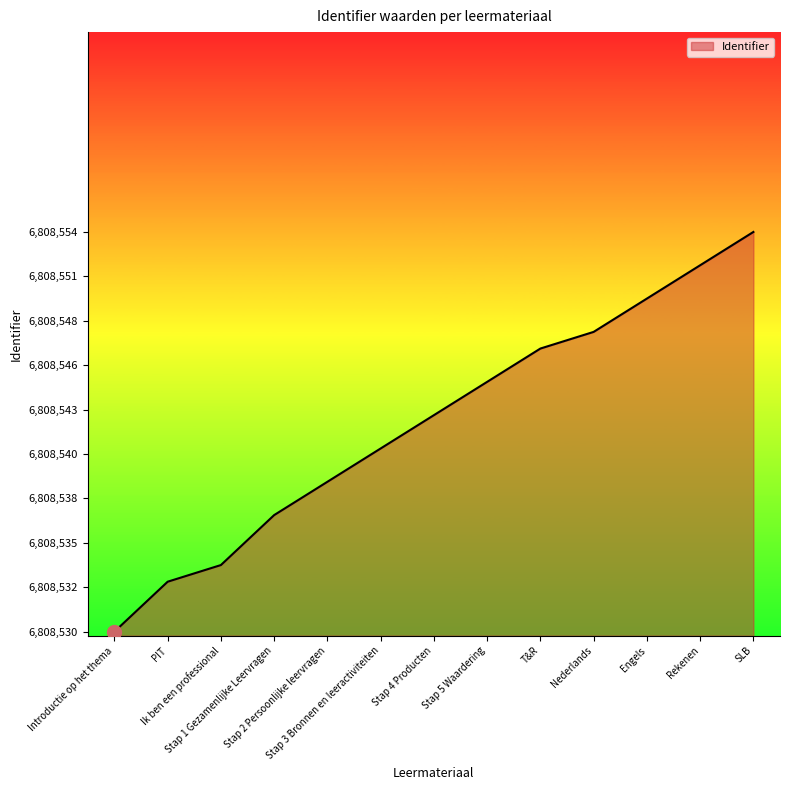

Rank the categories by value from highest to lowest.

SLB, Rekenen, Engels, Nederlands, T&R, Stap 5 Waardering, Stap 4 Producten, Stap 3 Bronnen en leeractiviteiten, Stap 2 Persoonlijke leervragen, Stap 1 Gezamenlijke Leervragen, Ik ben een professional, PIT, Introductie op het thema